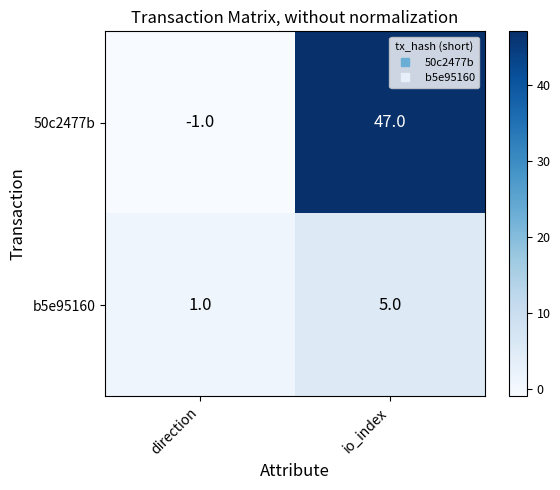

Reading right to left, extract all data points from this chart.

50c2477b: 47	-1
b5e95160: 5	1